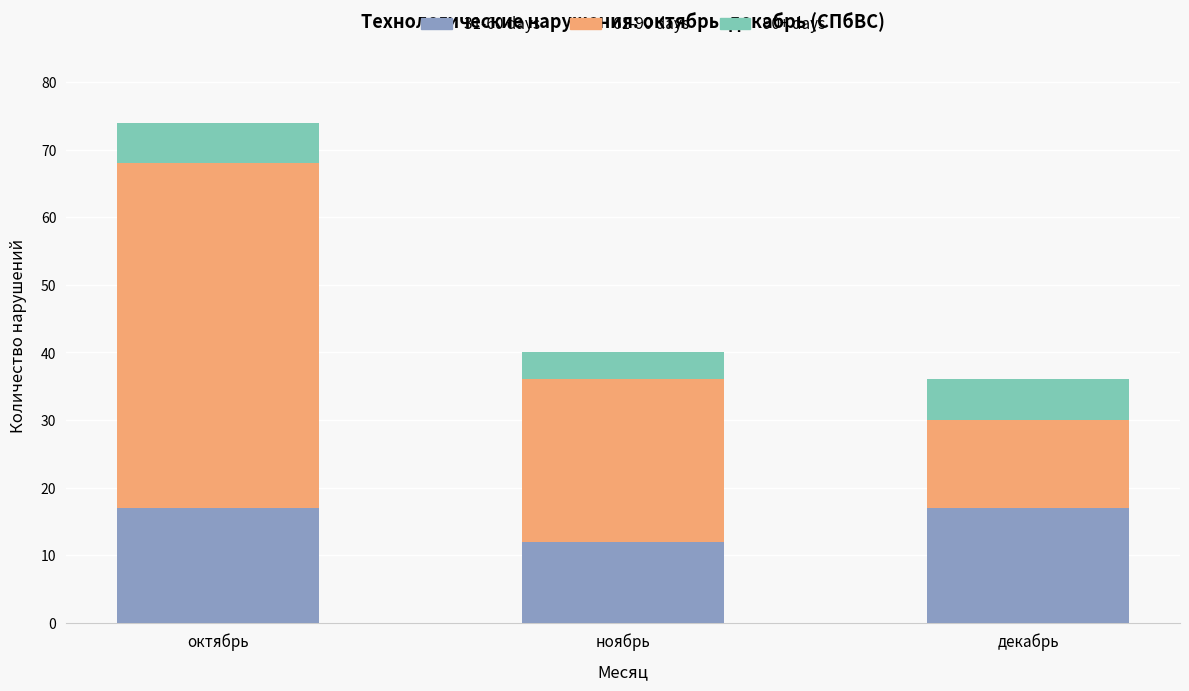

How many data points in 31-60 days are less than 17?

1